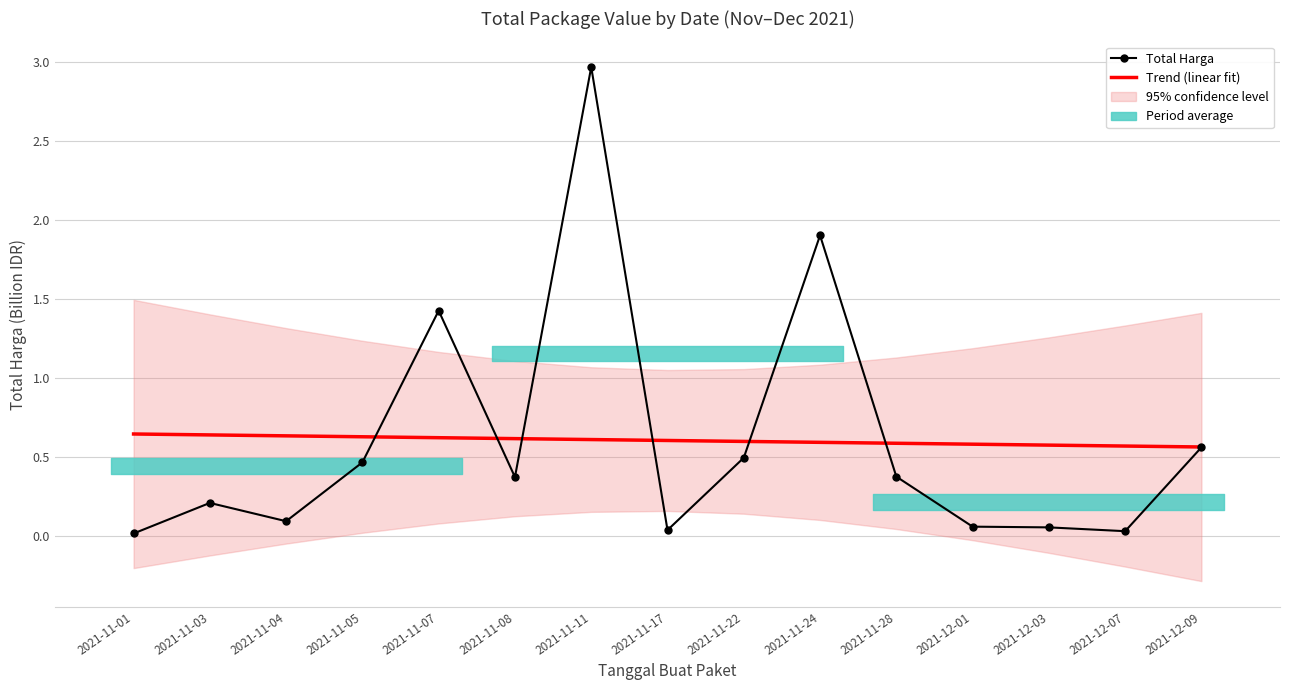

True or false: Trend (linear fit) has more than 0 points higher than both neighbors.

False